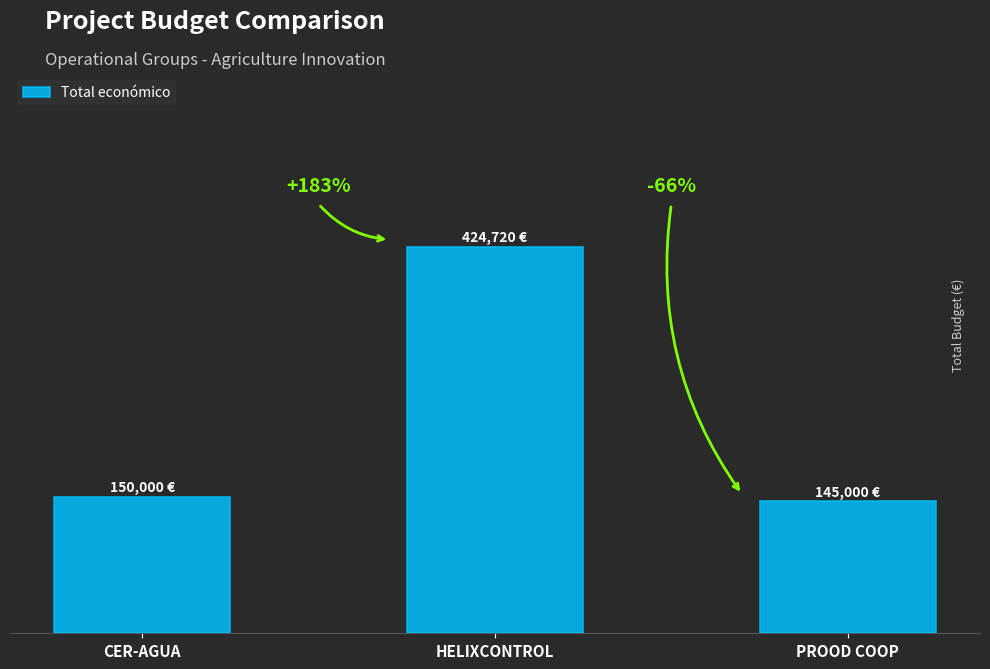

Are the bars horizontal?

No